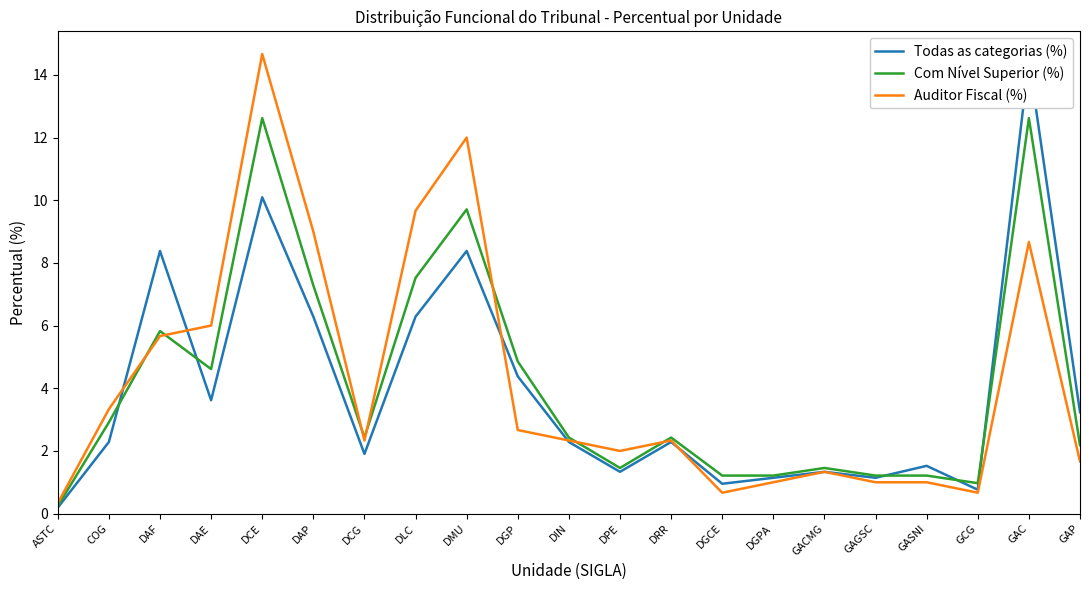

What is the greatest value displayed?

14.7